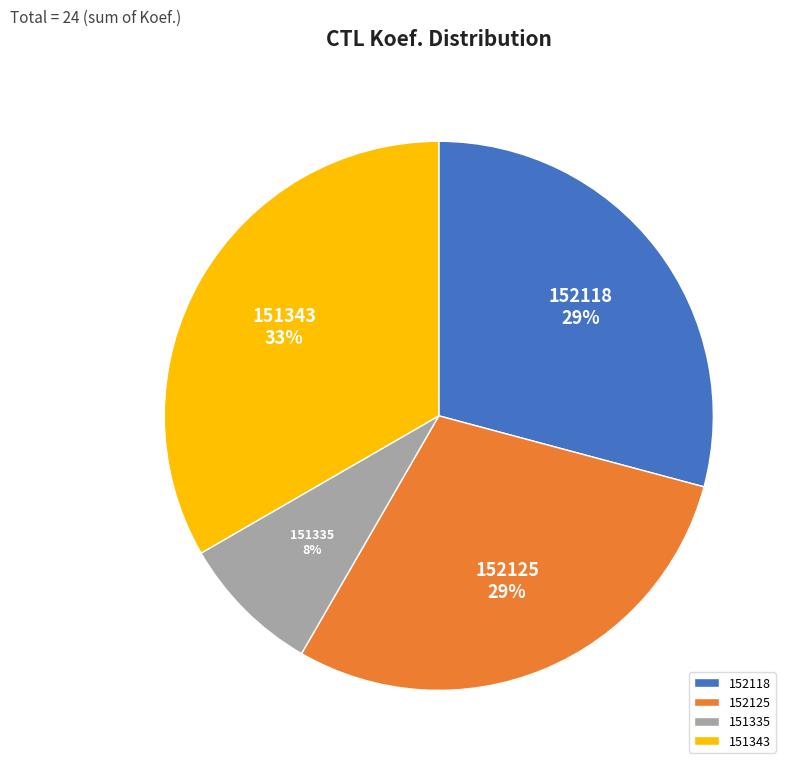

Is it true that 151335 is 8% of the pie?

True